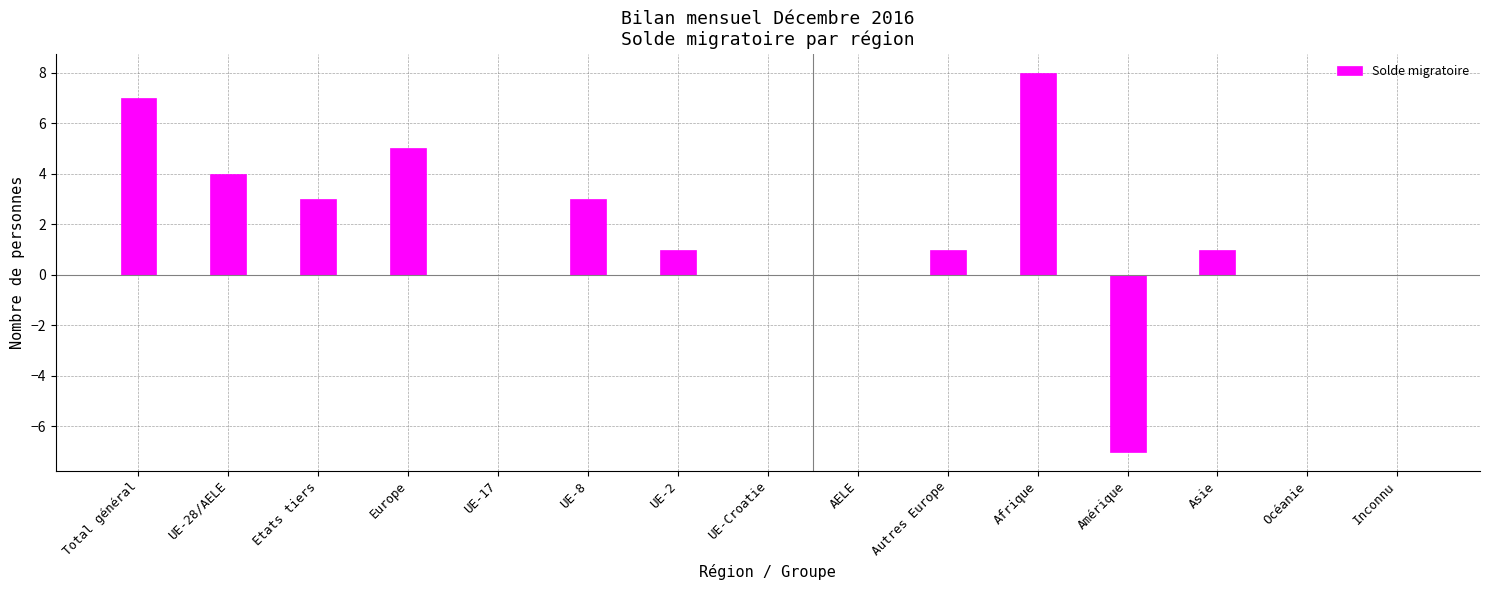

Is it true that the value at UE-Croatie is -5?

False